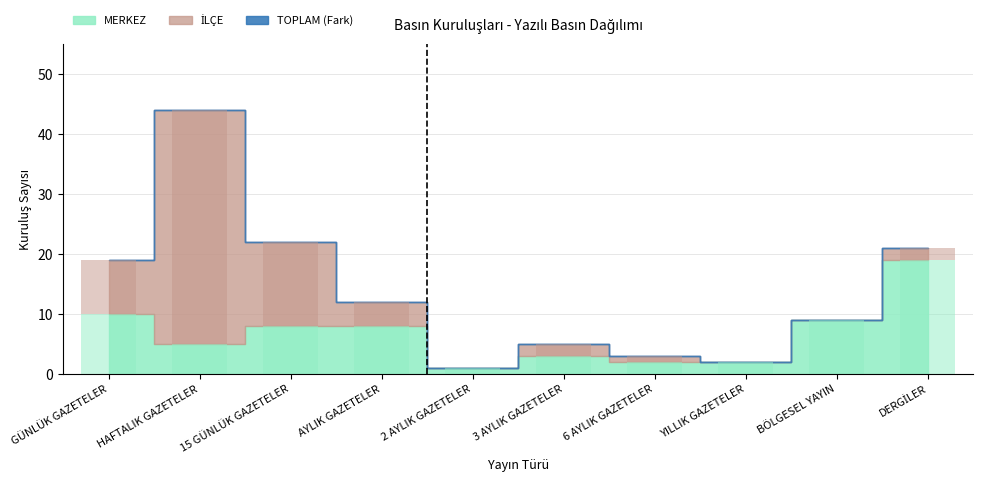

How many categories are shown in the chart?

10